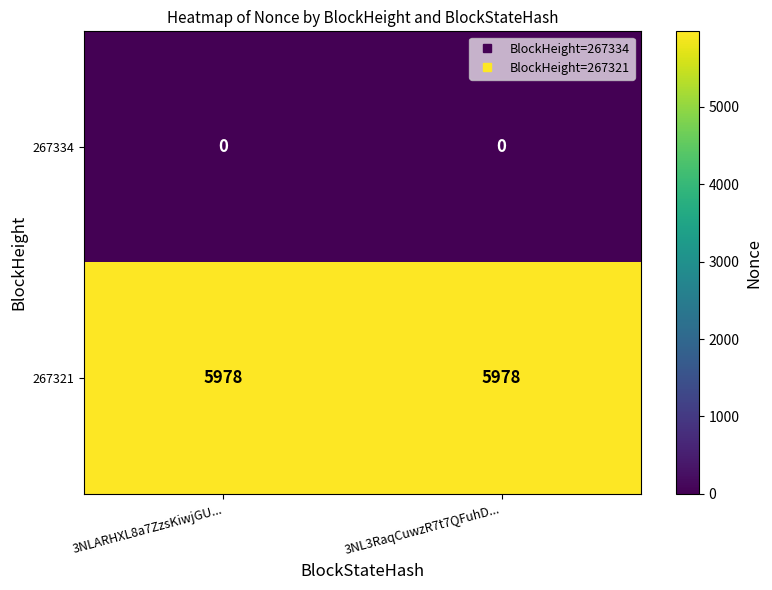

What is the total value across all series at 3NL3RaqCuwzR7t7QFuhD...?

5978